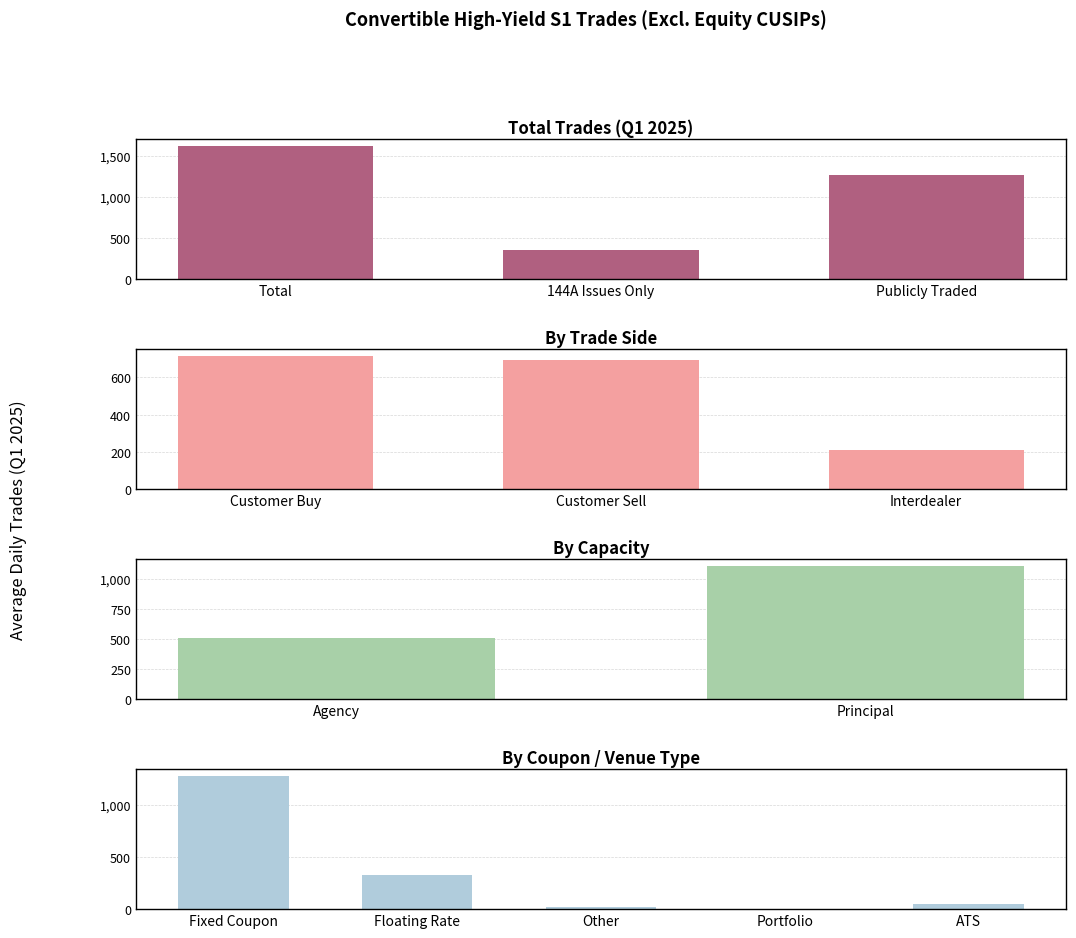

Where does the Trade Count (panel1) series first go above 716?

Total